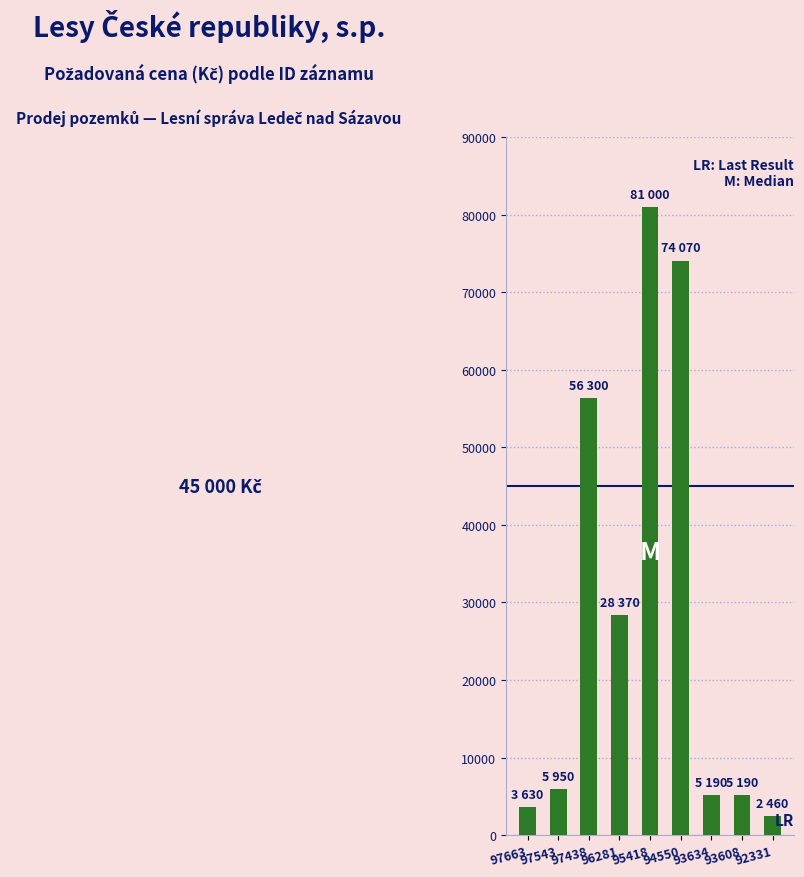

Between 95418 and 93634, which is larger?

95418